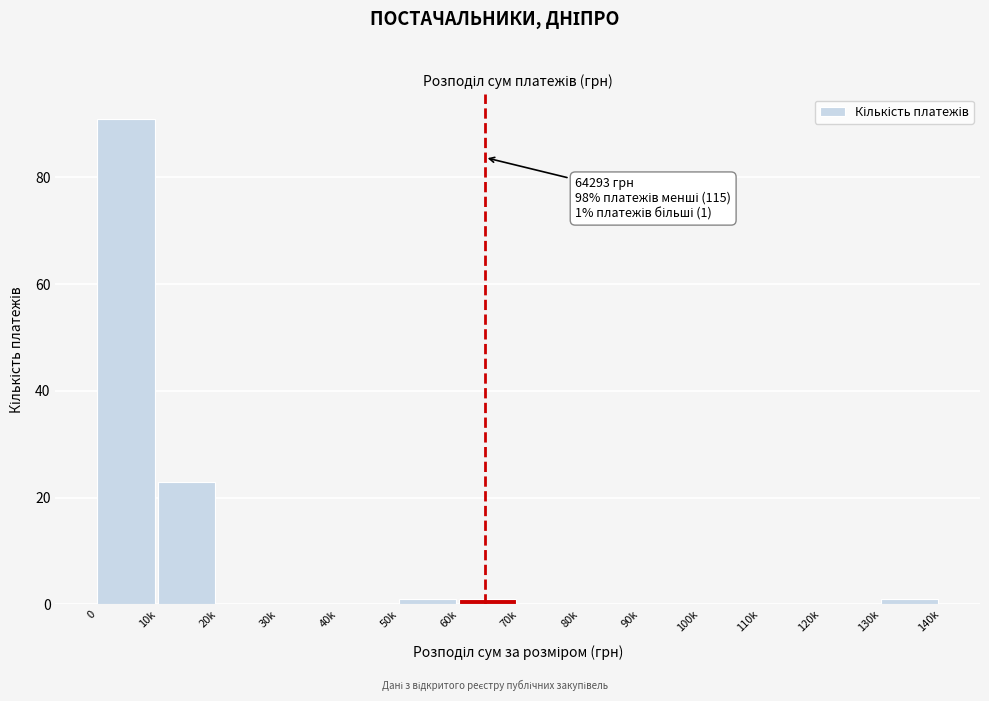

Reading left to right, what are all the values shown in this chart?

0=91	10k=23	20k=0	30k=0	40k=0	50k=1	60k=1	70k=0	80k=0	90k=0	100k=0	110k=0	120k=0	130k=1